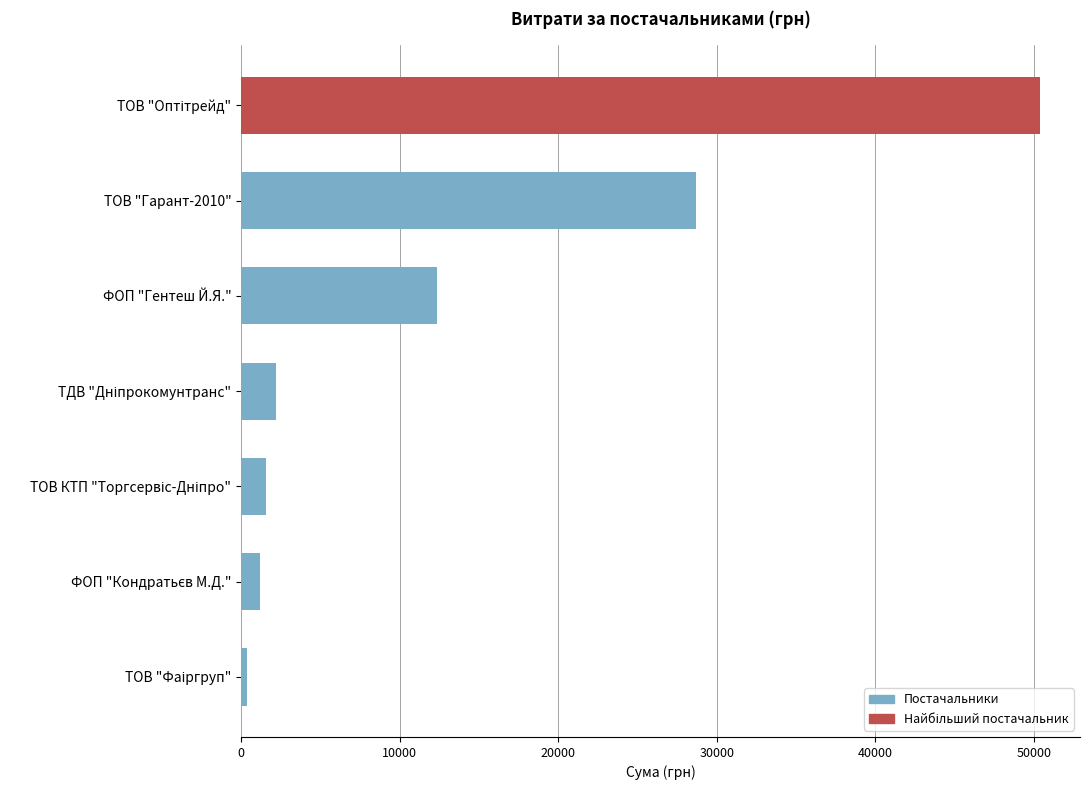

What is the approximate value at ФОП "Гентеш Й.Я."?

12332.0